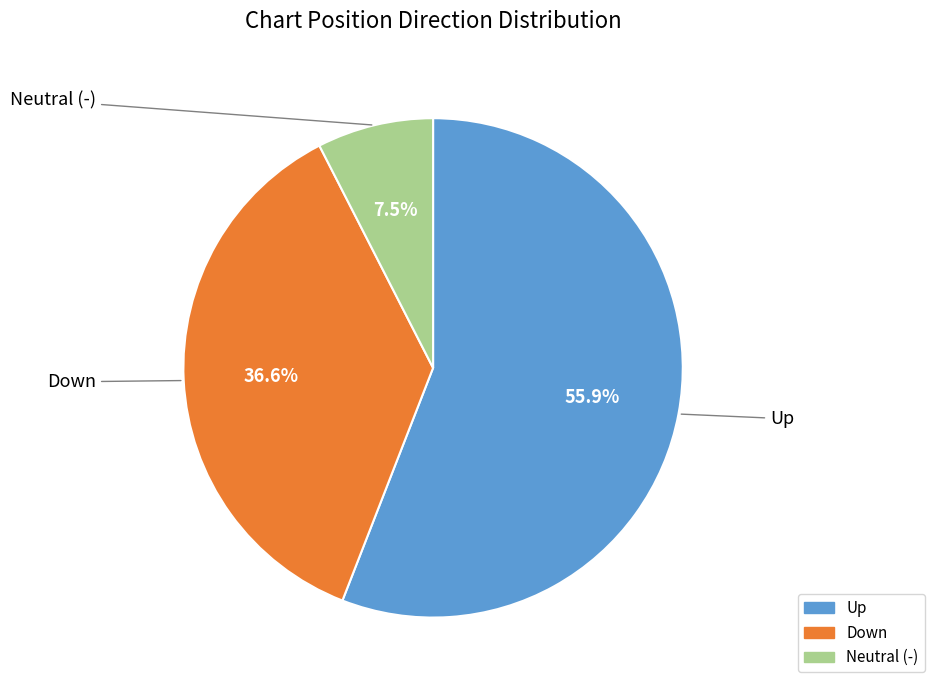

Is there a majority slice in this chart?

Yes